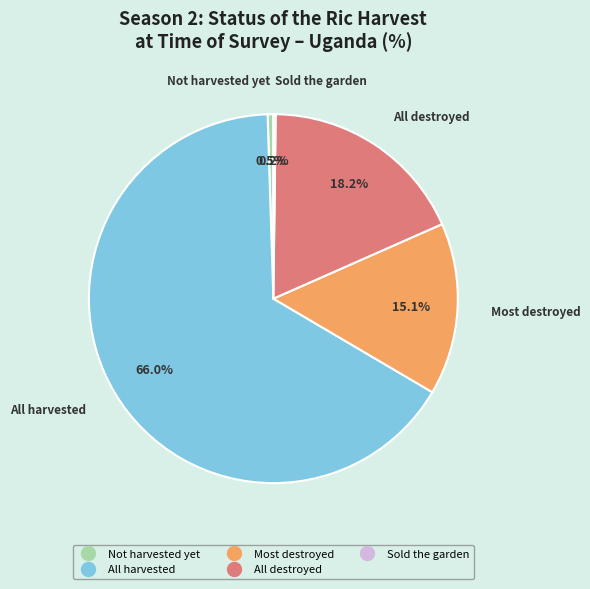

Do Not harvested yet and All destroyed together represent more than half of the pie?

No